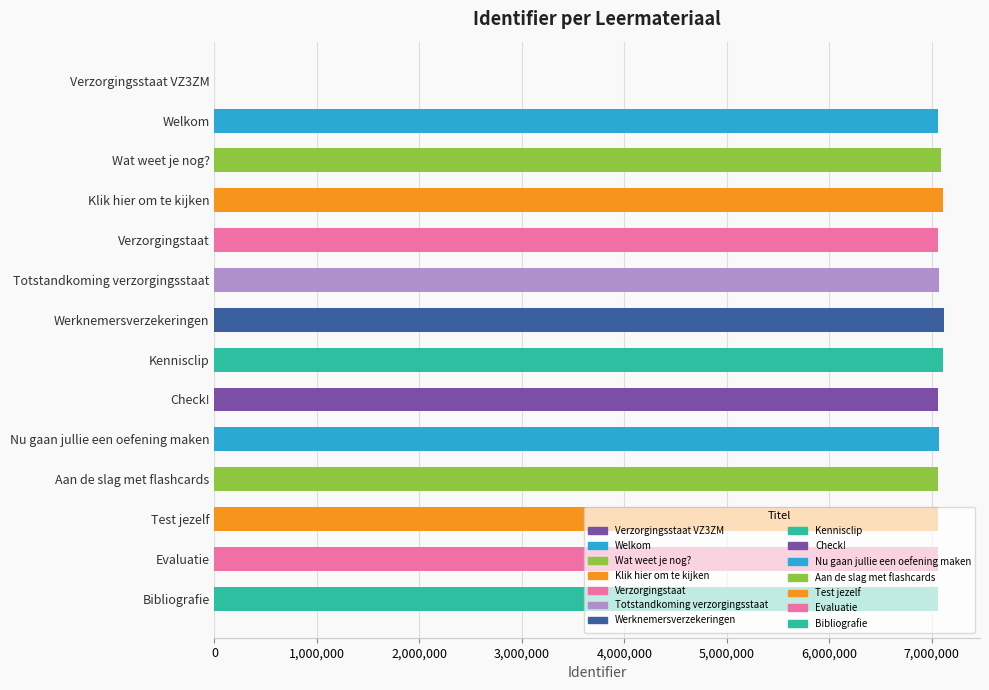

How many positive values are there?

13